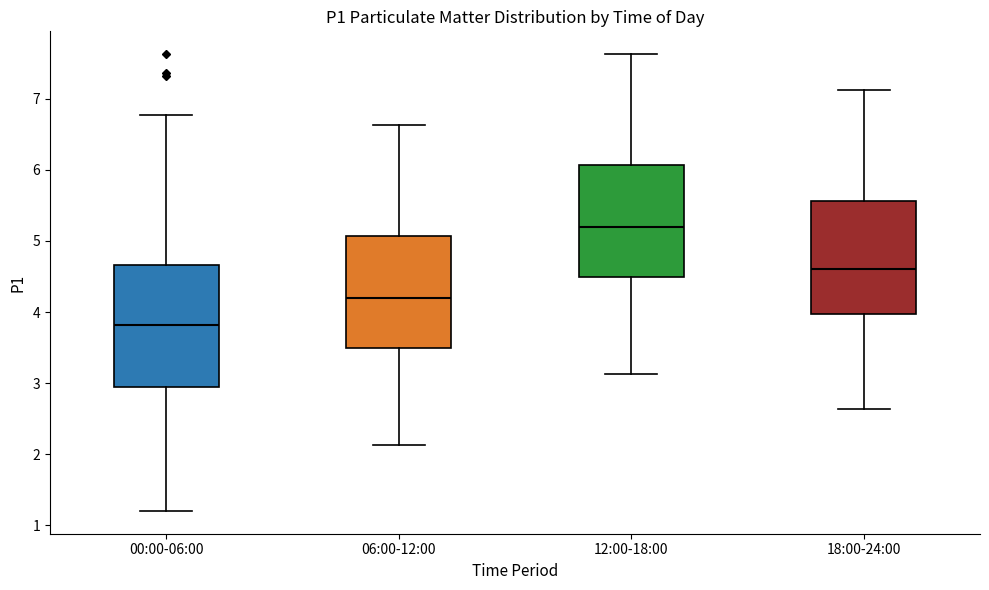

Reading left to right, transcribe this box plot: for each box, give where its median line is, the range the box spans, and where its two whiskers end, as read against the y-axis. The values are not printed on the chart, so give them approximately, as read against the axis.

00:00-06:00: median 3.8, box 2.9 to 4.7, whiskers 1.2 to 6.8
06:00-12:00: median 4.2, box 3.5 to 5.1, whiskers 2.1 to 6.6
12:00-18:00: median 5.2, box 4.5 to 6.1, whiskers 3.1 to 7.6
18:00-24:00: median 4.6, box 4.0 to 5.6, whiskers 2.6 to 7.1